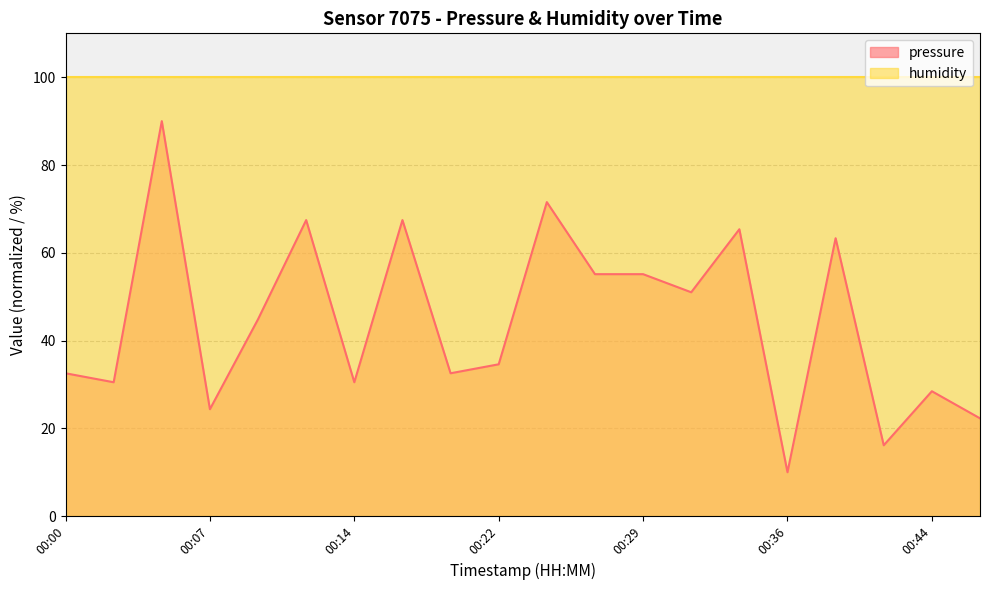

The chart shows a value of 63.3 at 00:39. True or false?

True